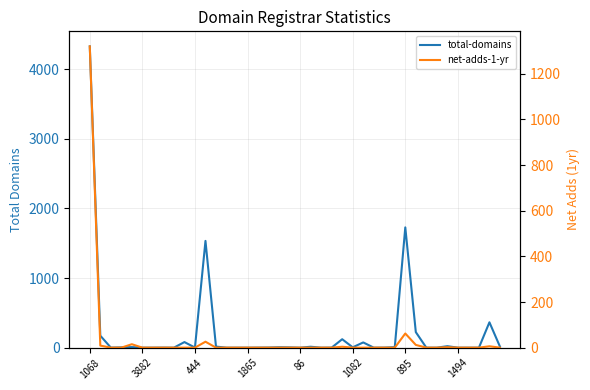

Rank the series by their maximum value, from highest to lowest.

total-domains, net-adds-1-yr